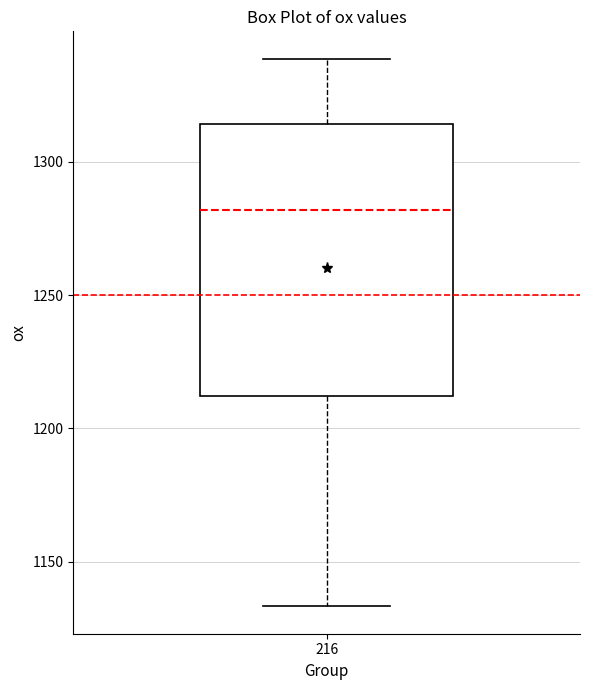

Transcribe this box plot: give where the median line is, the range the box spans, and where the two whiskers end, as read against the y-axis. The values are not printed on the chart, so give them approximately, as read against the axis.

median 1280, box 1210 to 1315, whiskers 1135 to 1340